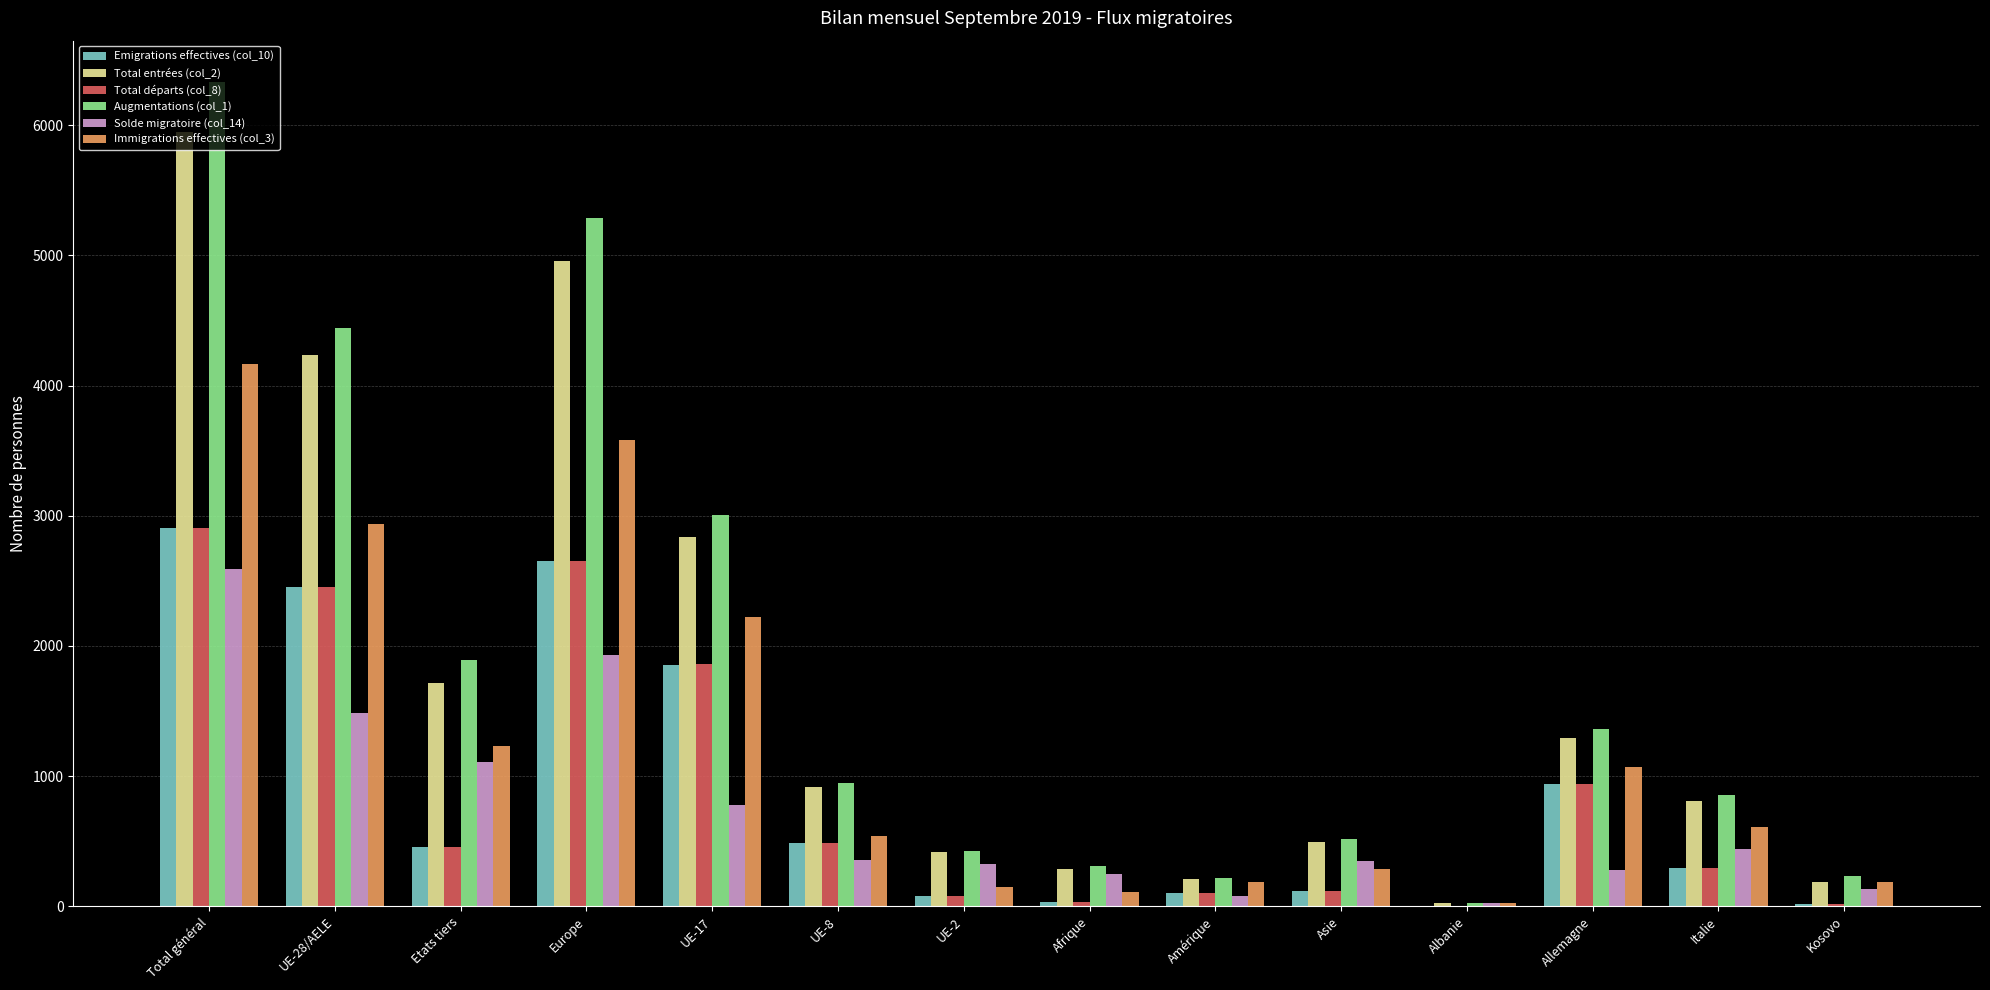

Which category has the highest value across all series?

Total général